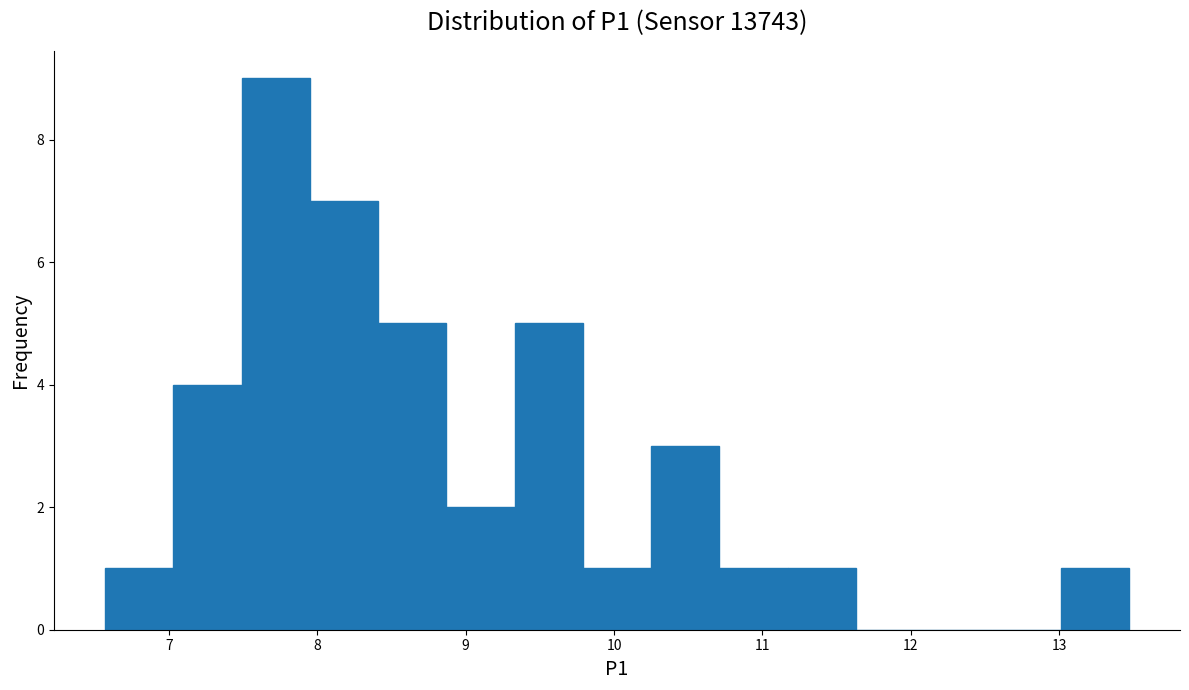

Over which range of the x-axis is the bar tallest?

7.49 to 7.95